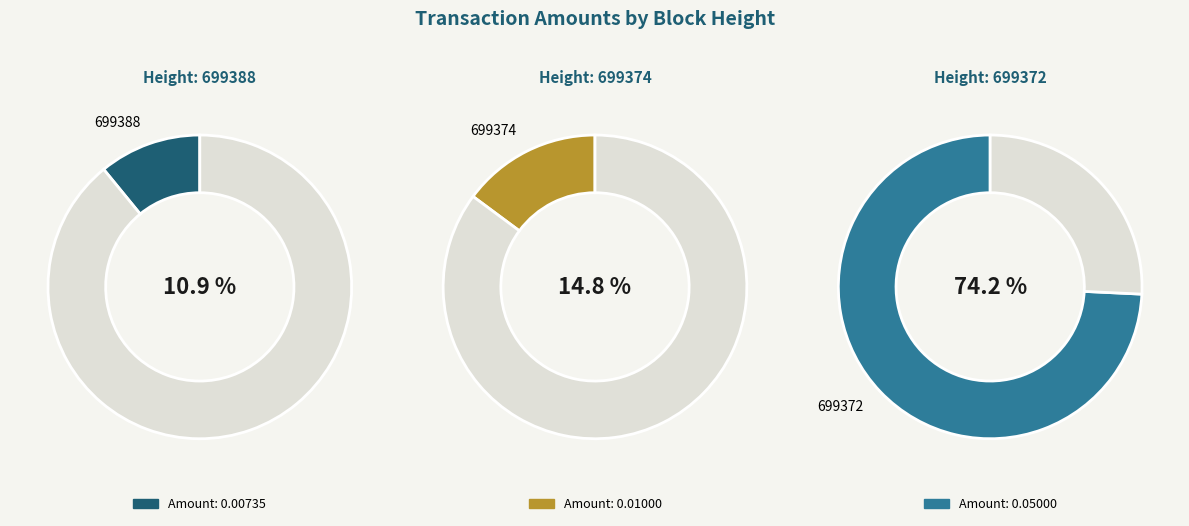

How many segments does this pie chart have?

3